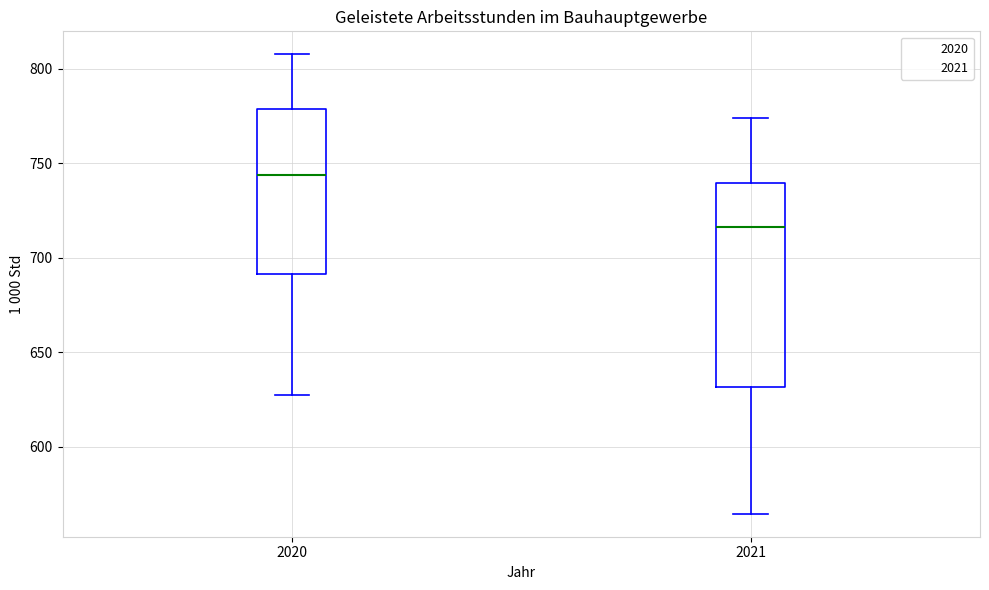

Reading left to right, transcribe this box plot: for each box, give where its median line is, the range the box spans, and where its two whiskers end, as read against the y-axis. The values are not printed on the chart, so give them approximately, as read against the axis.

2020: median 745, box 690 to 780, whiskers 630 to 810
2021: median 715, box 630 to 740, whiskers 565 to 775